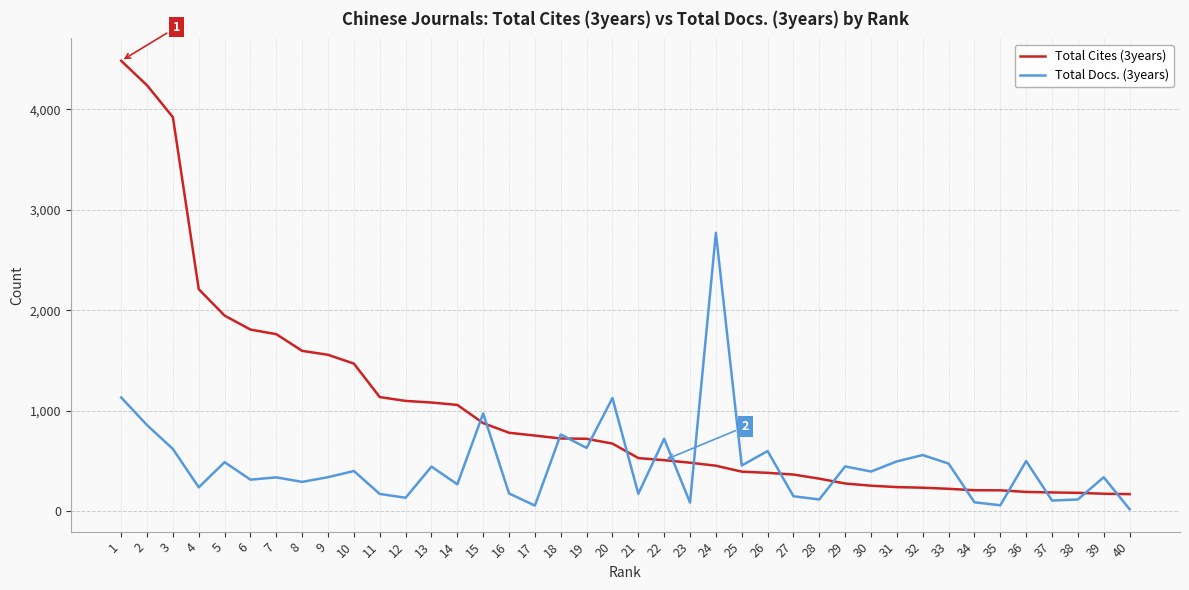

The value of Total Docs. (3years) at 10 is 401. True or false?

True